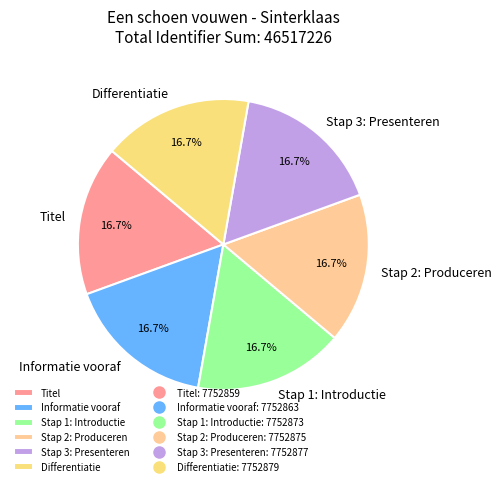

True or false: Stap 3: Presenteren accounts for 9% of the total.

False